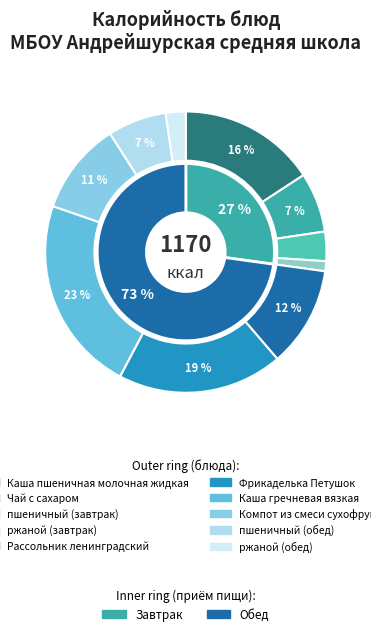

Which category has the biggest portion of the pie?

Каша гречневая вязкая